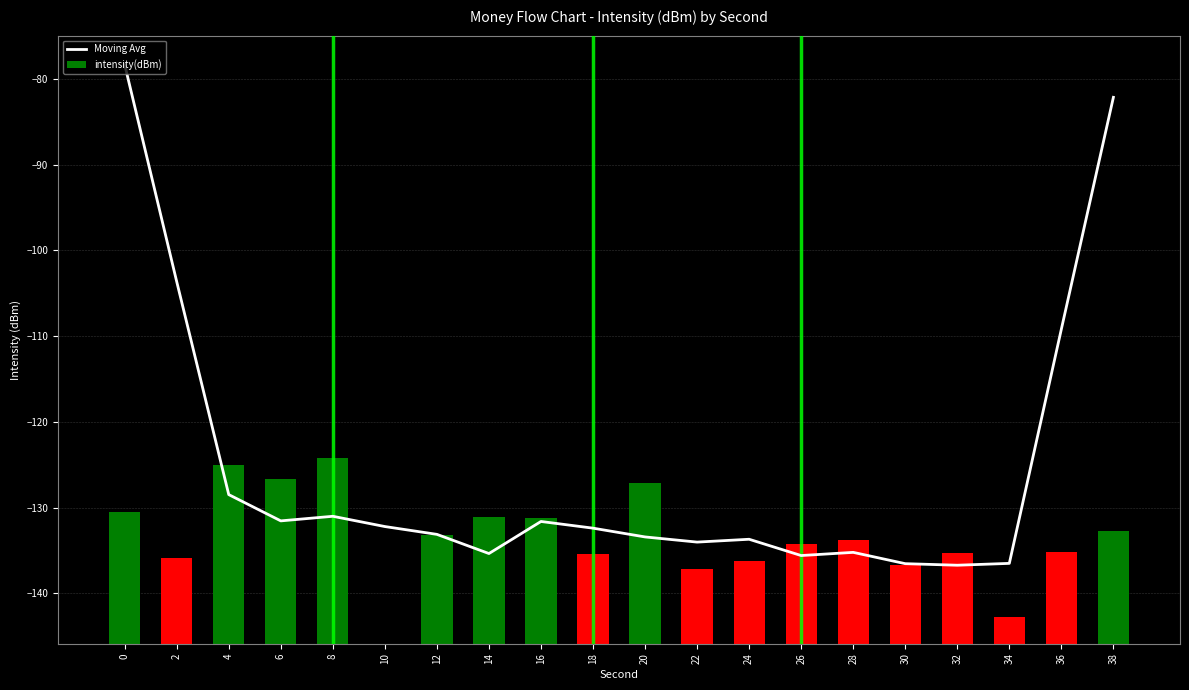

What is the difference between the maximum and minimum values in the intensity(dBm) series?

21.6